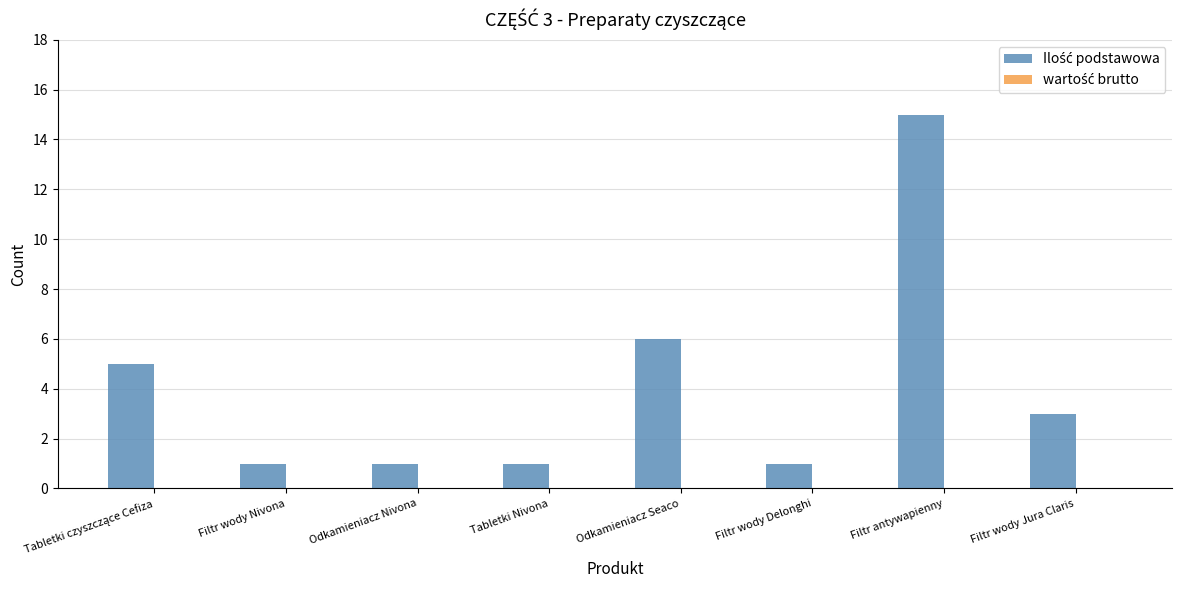

Which has a higher value, Filtr antywapienny or Filtr wody Jura Claris?

Filtr antywapienny